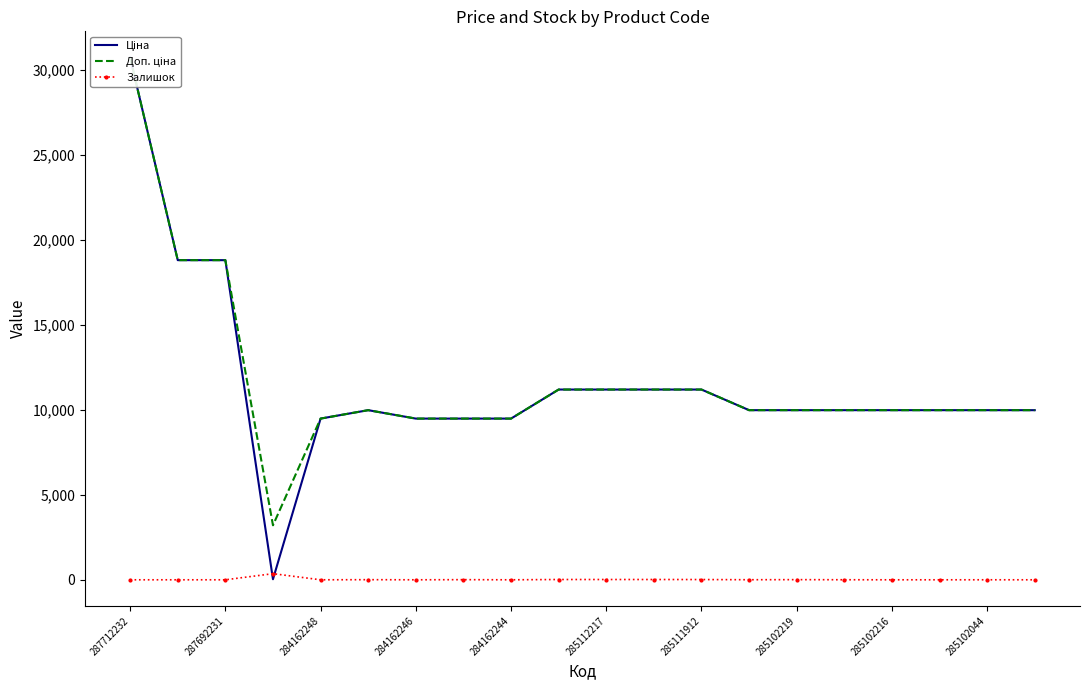

Reading right to left, extract all data points from this chart.

Ціна: 9975.0	9975.0	9975.0	9975.0	9975.0	9975.0	9975.0	11188.2	11188.2	11188.2	11188.2	9480.1	9480.1	9480.1	9975.0	9480.1	32.0	18796.8	18796.8	30717.1
Доп. ціна: 9975.0	9975.0	9975.0	9975.0	9975.0	9975.0	9975.0	11188.2	11188.2	11188.2	11188.2	9480.1	9480.1	9480.1	9975.0	9480.1	3205.0	18796.8	18796.8	30717.1
Залишок: 0.0	1.0	0.0	0.0	3.0	9.0	4.0	15.0	17.0	17.0	17.0	0.0	8.0	0.0	7.0	0.0	360.0	0.0	0.0	0.0